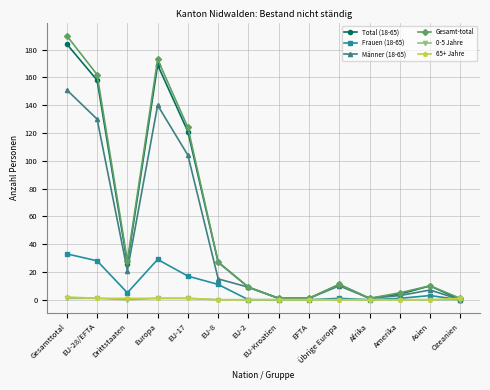

Is this an area chart (filled region under the line)?

No